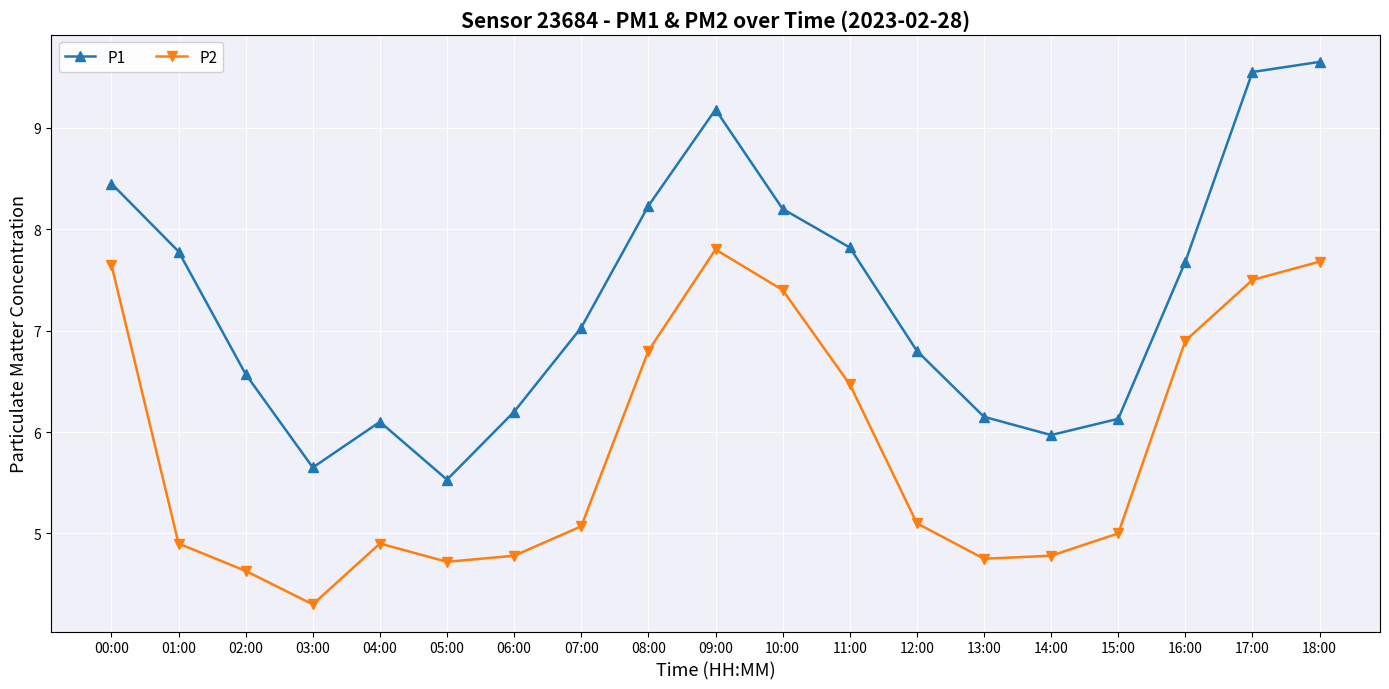

How many values in the P1 series are below 7?

9